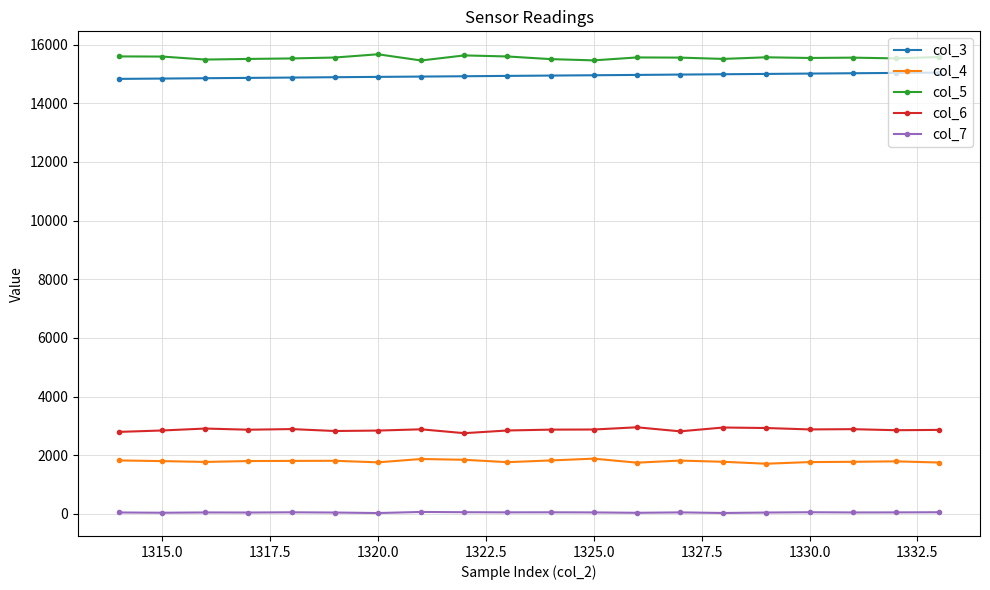

What are all the series names shown in the legend?

col_3, col_4, col_5, col_6, col_7